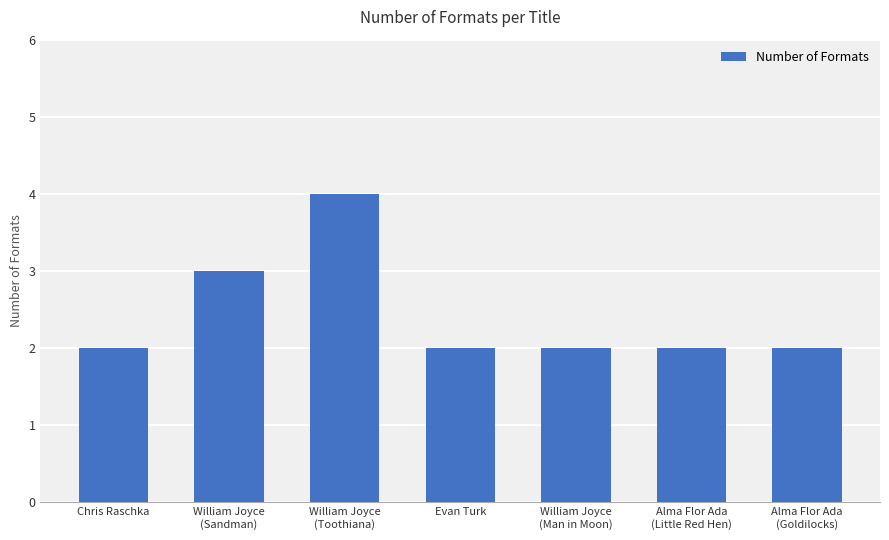

What is the label of the 7th bar from the right?

Chris Raschka